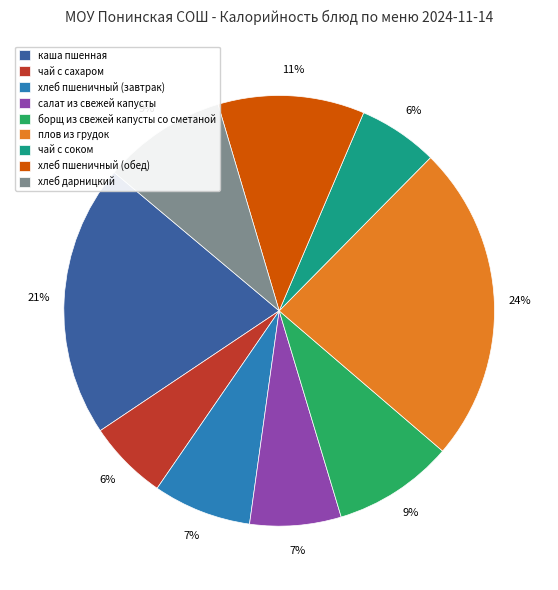

The каша пшенная slice represents 21% of the pie. True or false?

True